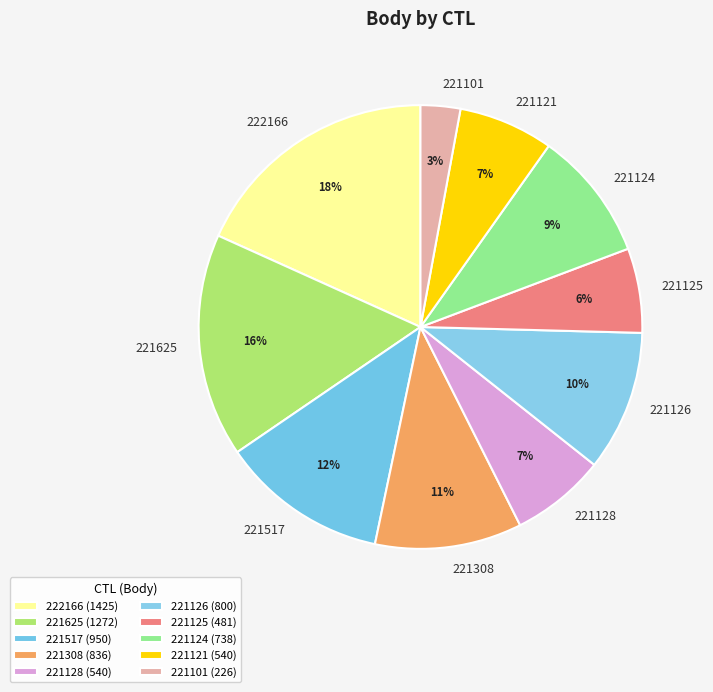

How many slices are in this pie chart?

10